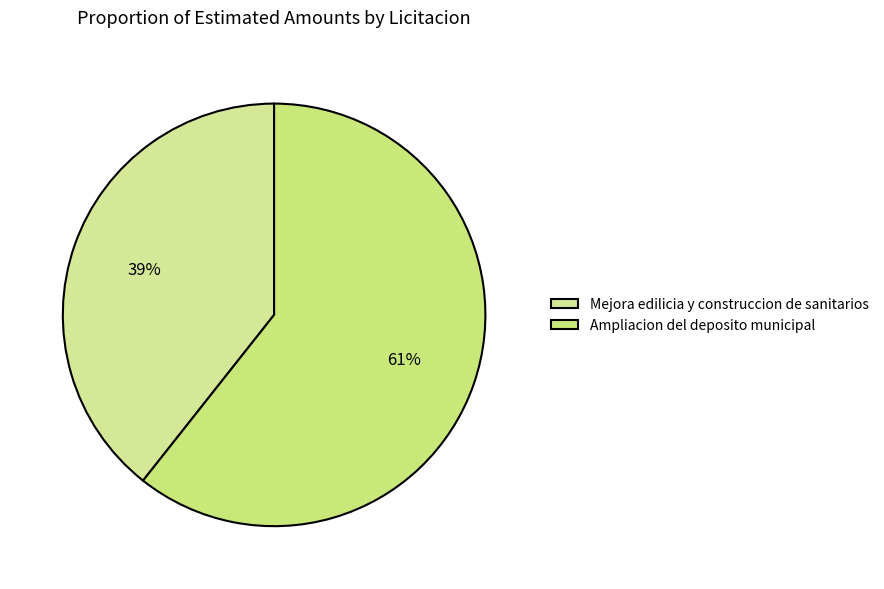

Between Mejora edilicia y construccion de sanitarios and Ampliacion del deposito municipal, which is larger?

Ampliacion del deposito municipal